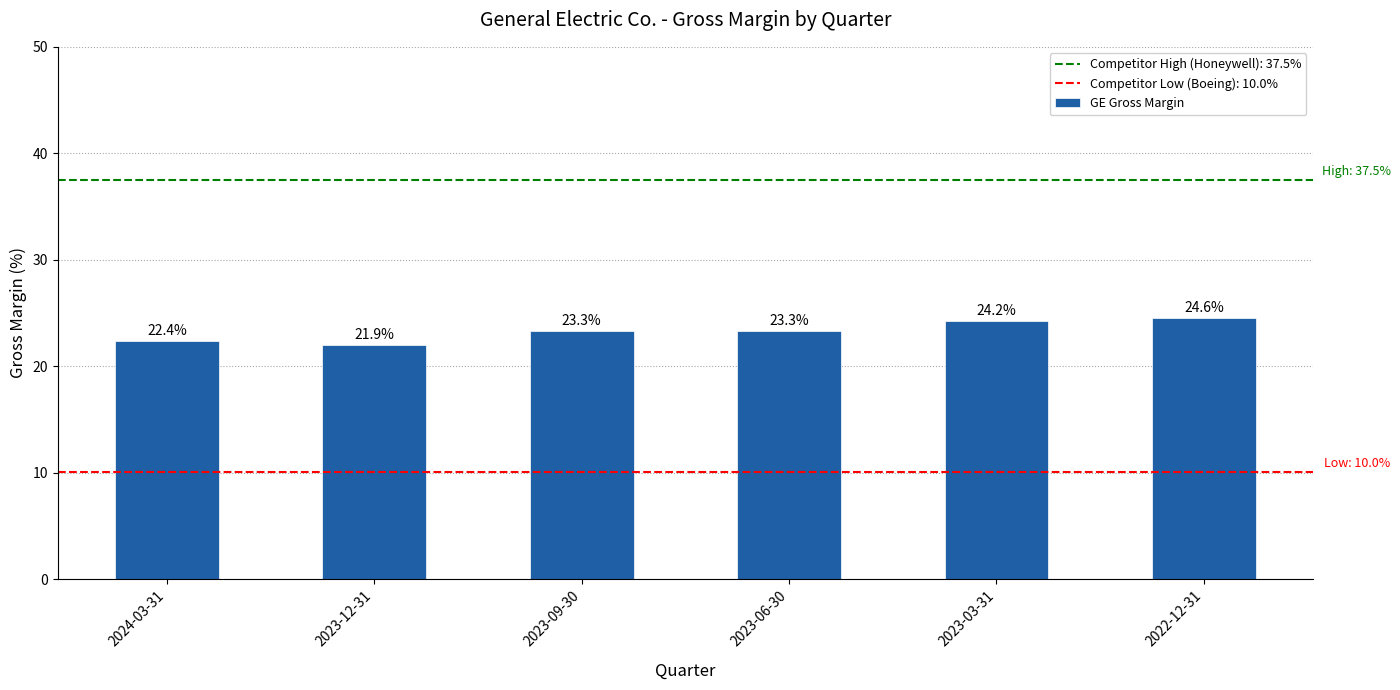

What is the sum of all values?

139.6